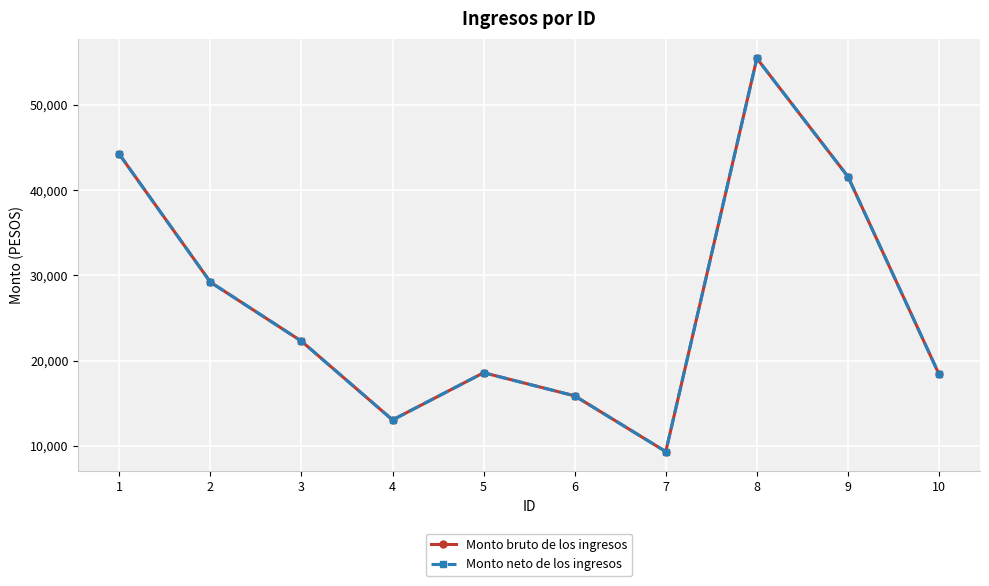

True or false: Monto neto de los ingresos has more than 0 points higher than both neighbors.

True